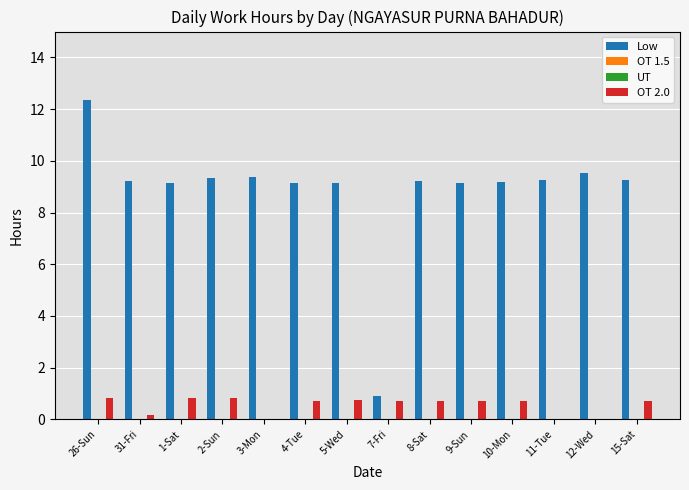

What is the maximum value shown in the chart?

12.3